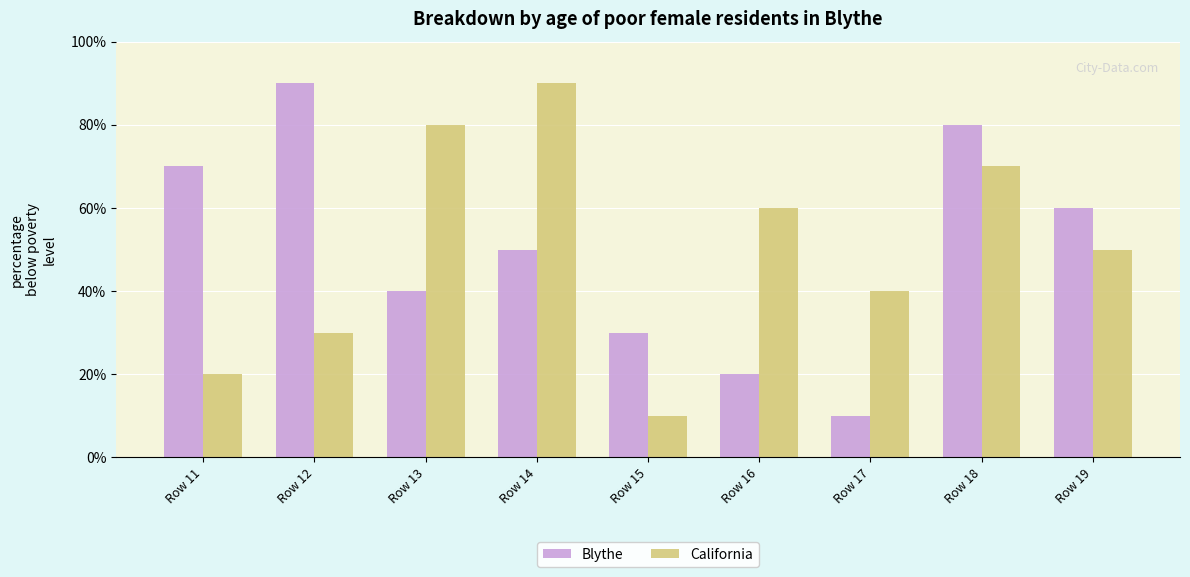

What value does the California series have at Row 12?

3